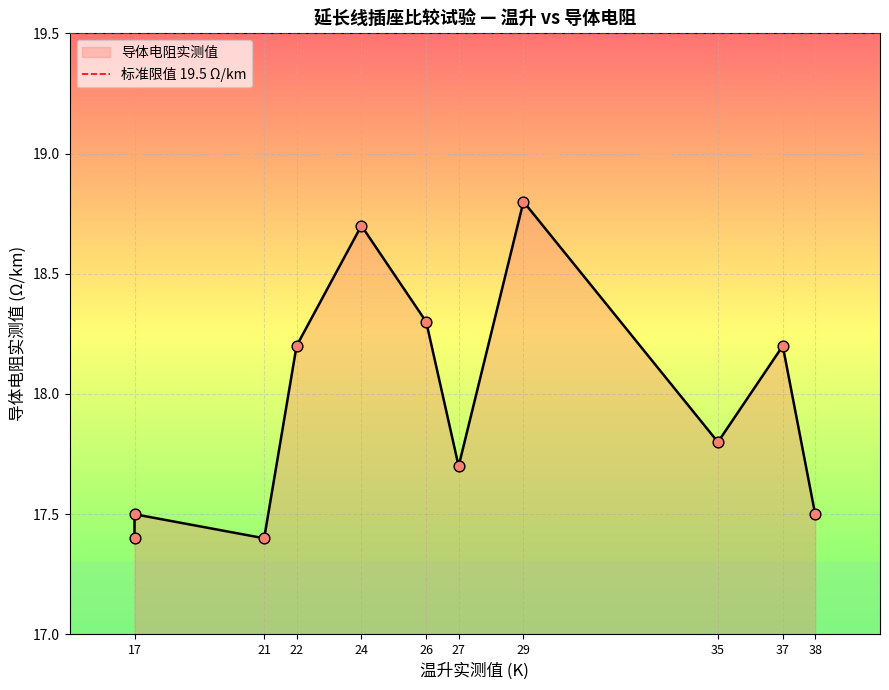

What is the ratio of the value at 17 to the value at 21?

1.0